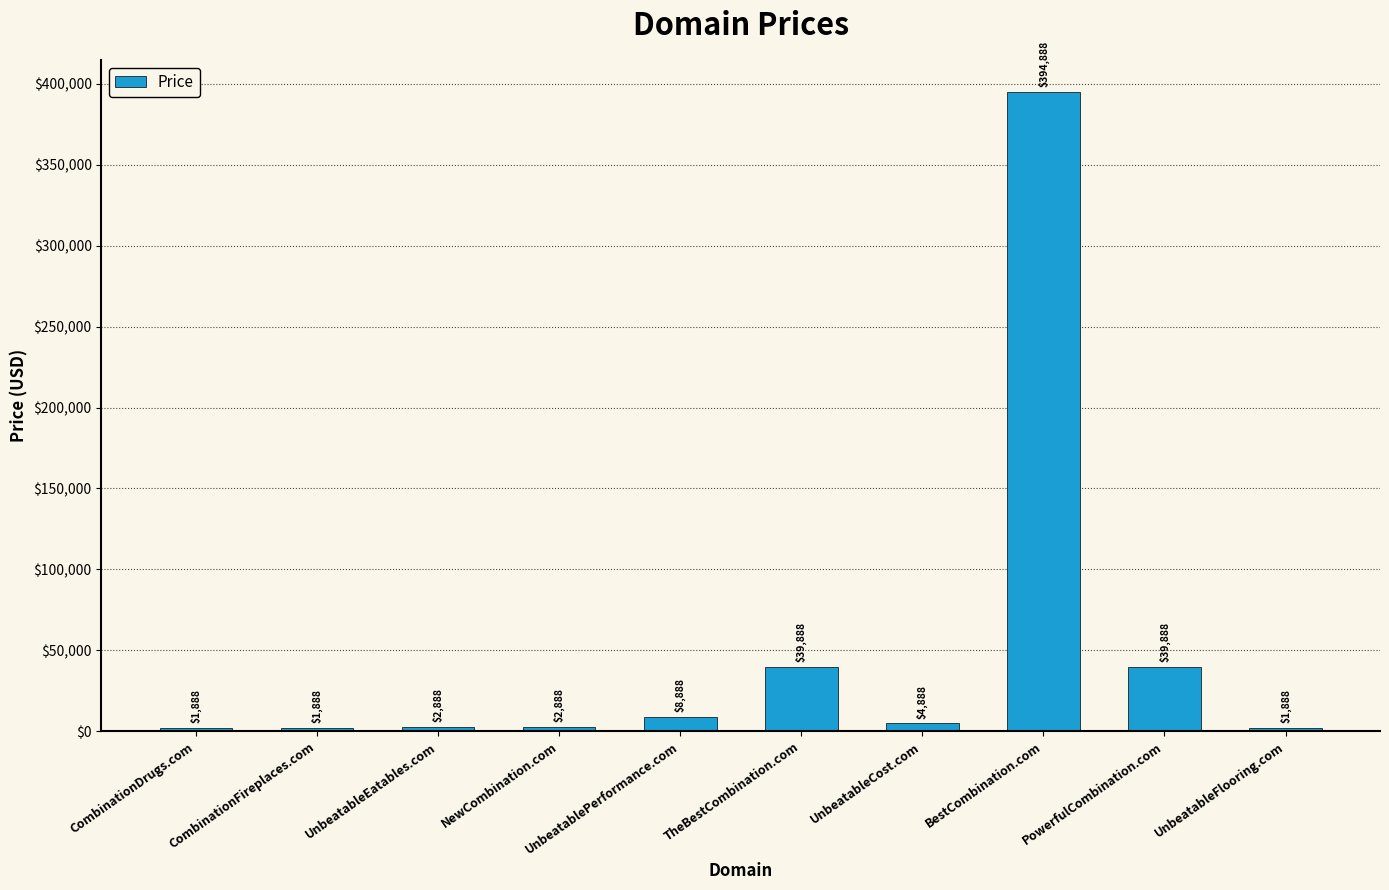

What is the value of the 8th bar from the left?

394888